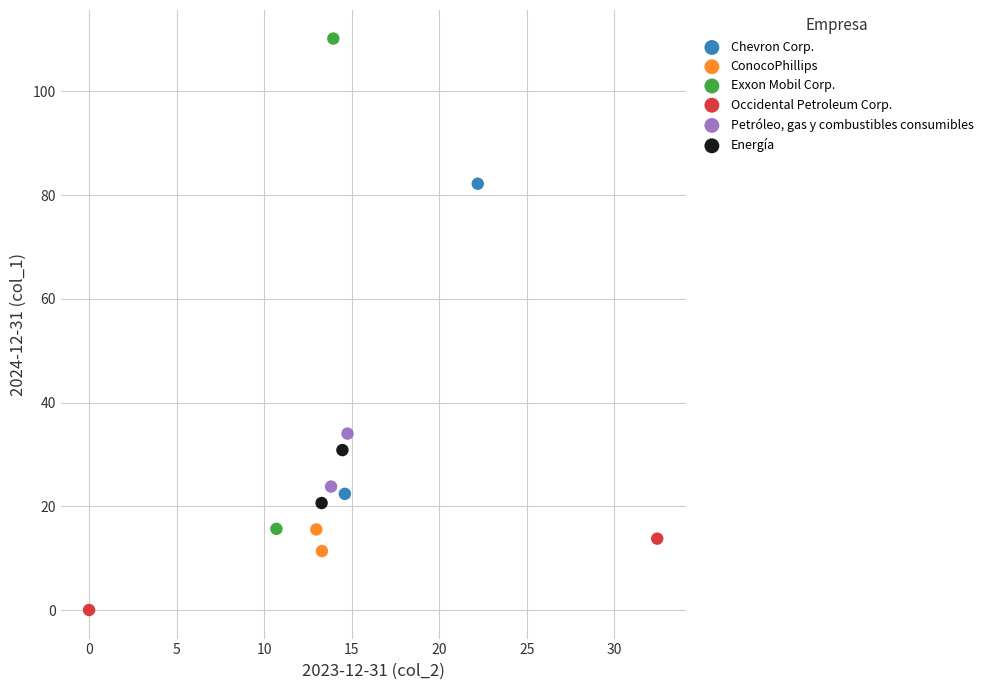

Which series has the widest spread of Y values?

Exxon Mobil Corp.